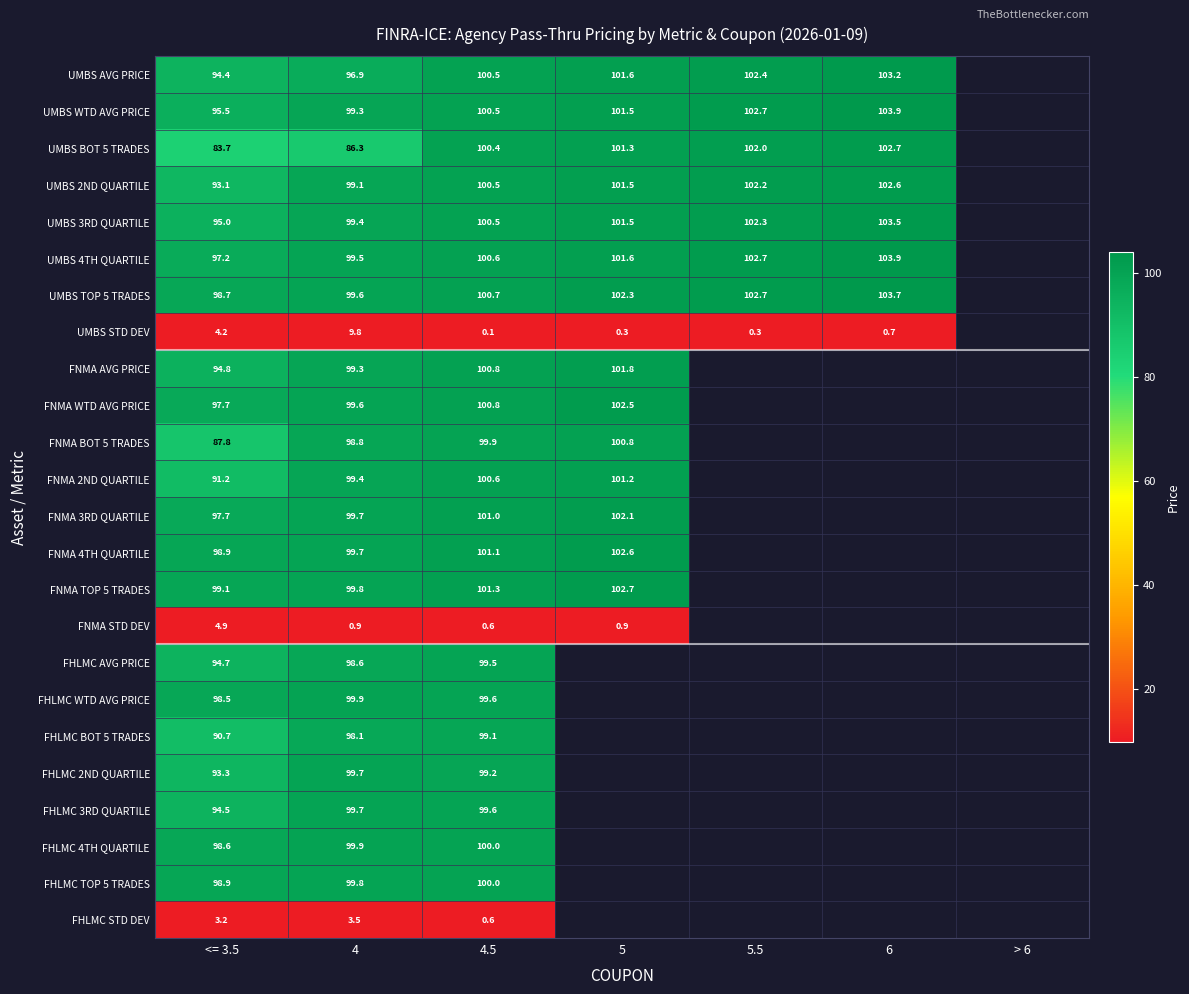

What is the difference between the FNMA WTD AVG PRICE values at 5 and 4?

2.9